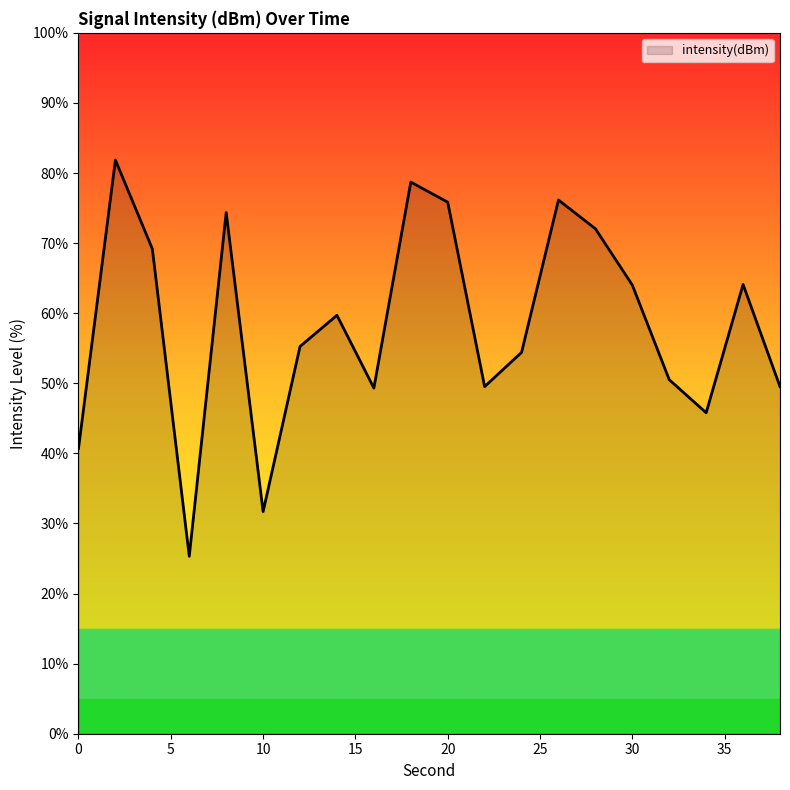

What is the minimum value shown in the chart?

25.3